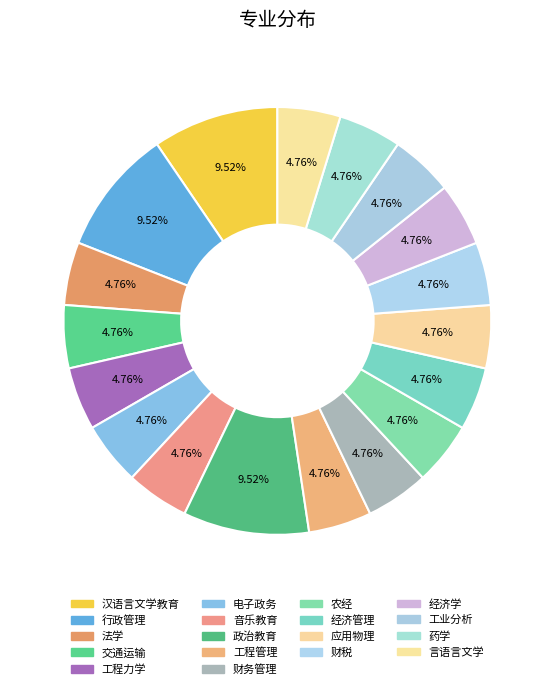

The 经济管理 slice represents 19% of the pie. True or false?

False